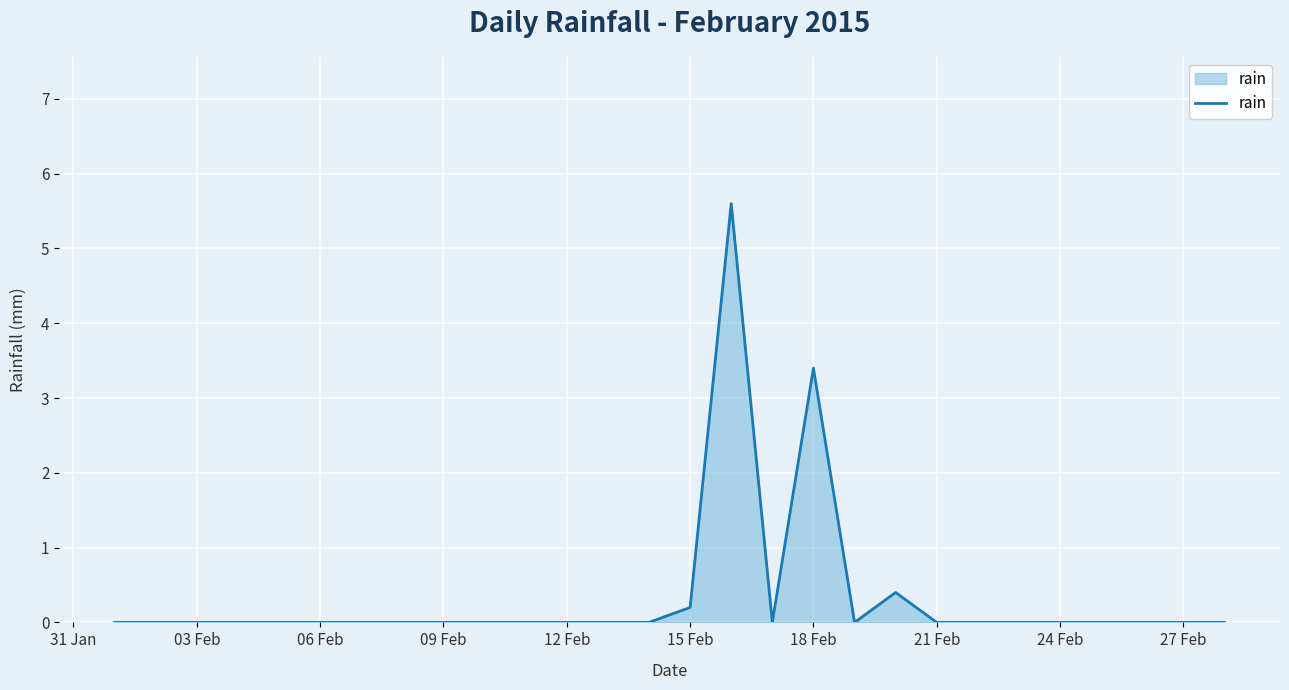

What is the difference between the maximum and minimum values?

5.6